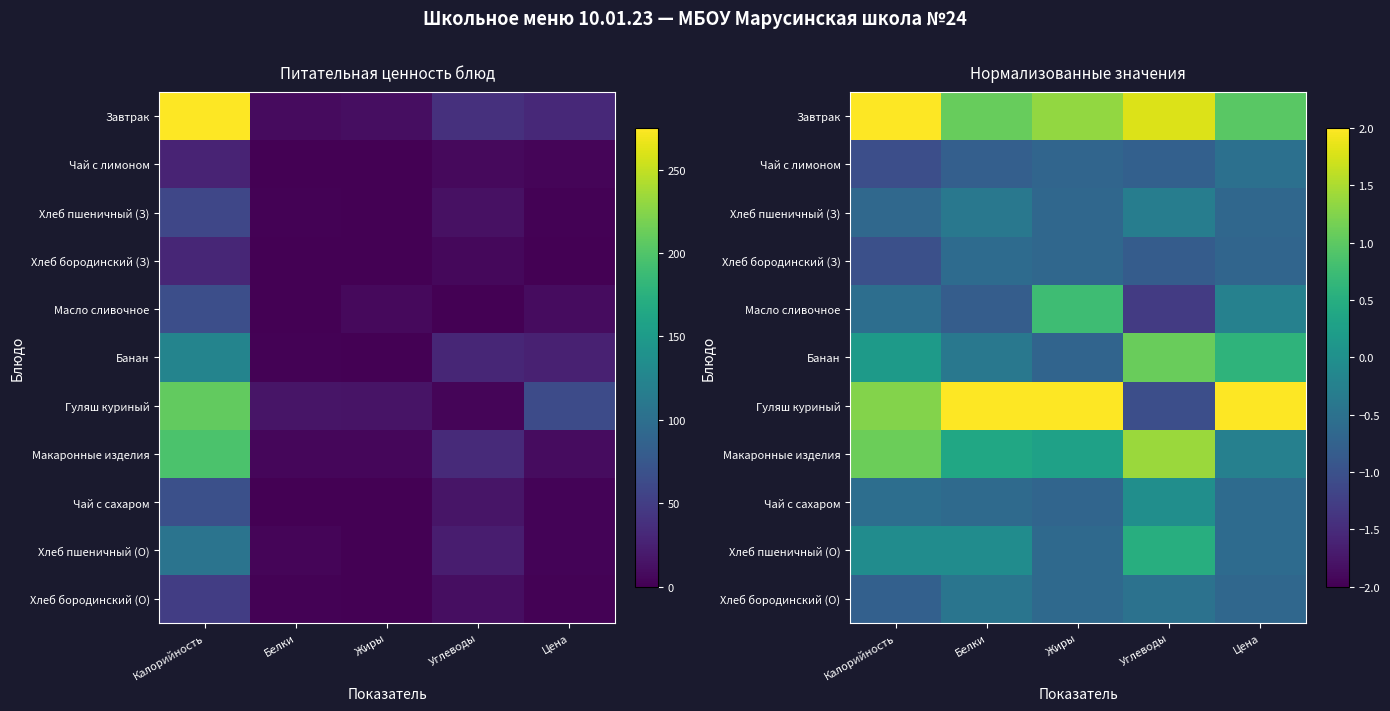

Is it true that Хлеб пшеничный (З) equals -0.7 at Жиры?

True